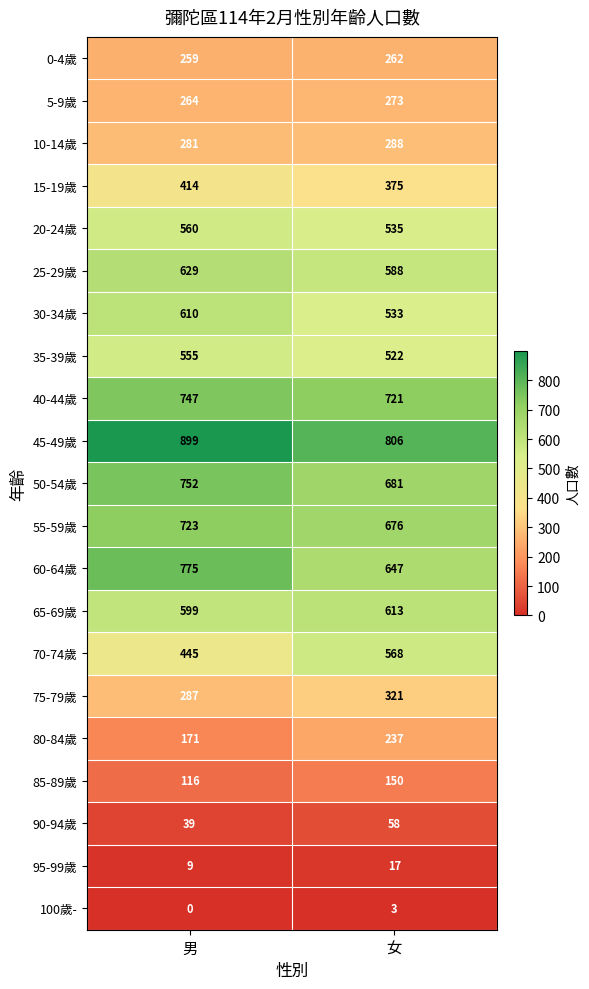

What is the difference between the 35-39歲 values at 男 and 女?

33